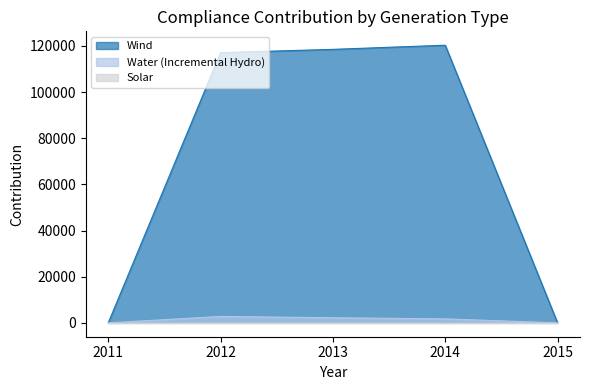

True or false: Wind has a value of 67233.6 at 2012.

False